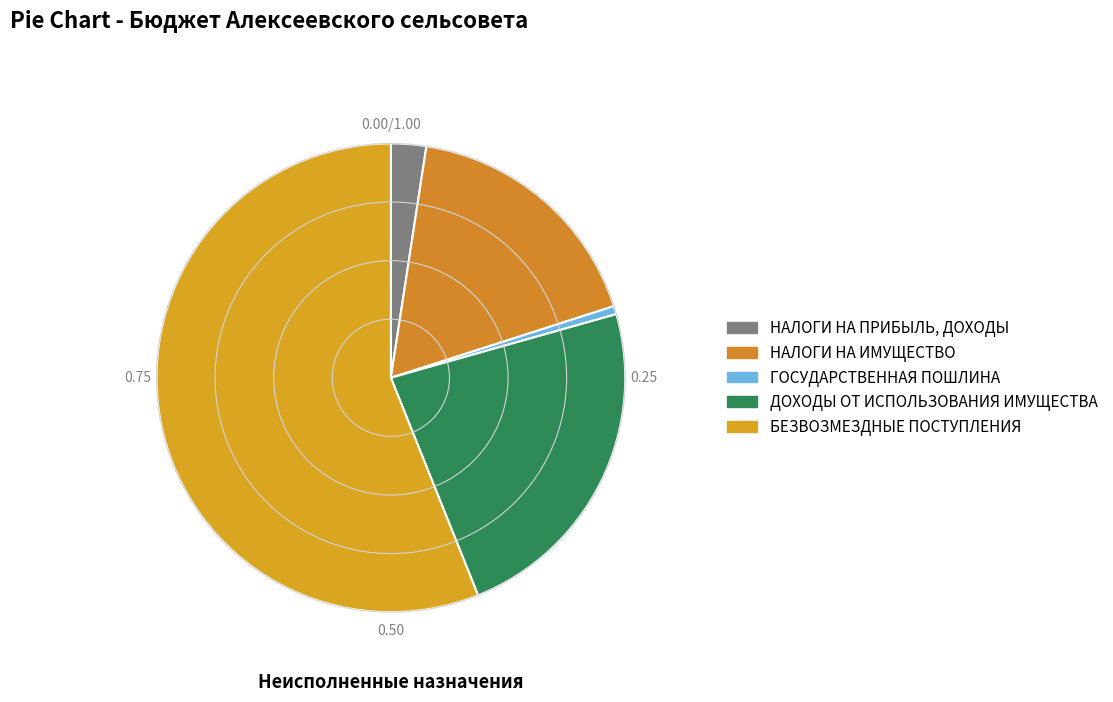

Do ДОХОДЫ ОТ ИСПОЛЬЗОВАНИЯ ИМУЩЕСТВА and НАЛОГИ НА ПРИБЫЛЬ, ДОХОДЫ together represent more than half of the pie?

No